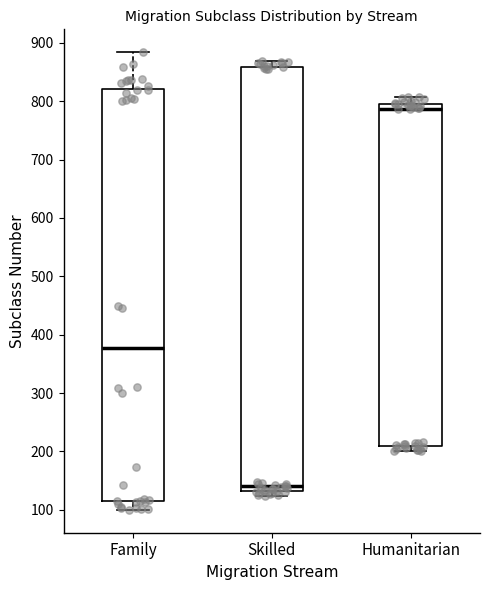

Where does the upper whisker of the box for Skilled end on the y-axis? The values are not printed on the chart, so give them approximately, as read against the axis.

870